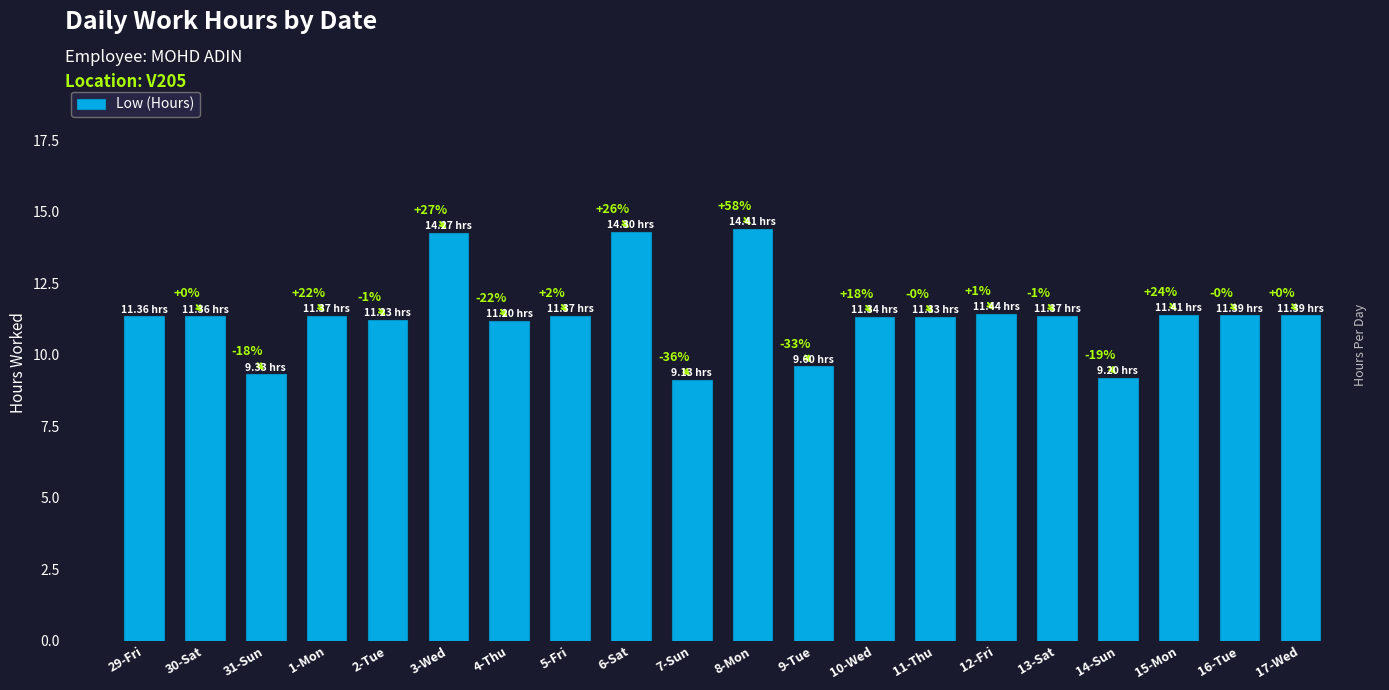

Does the chart contain any negative values?

No